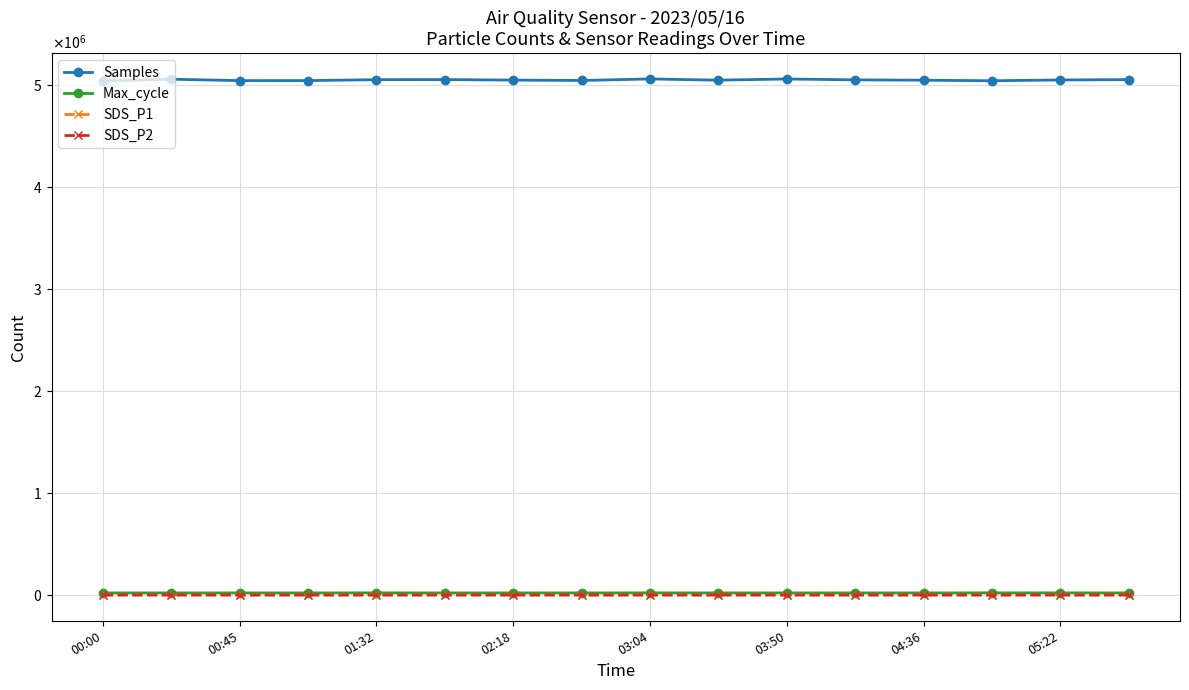

Does the chart have visible grid lines?

Yes